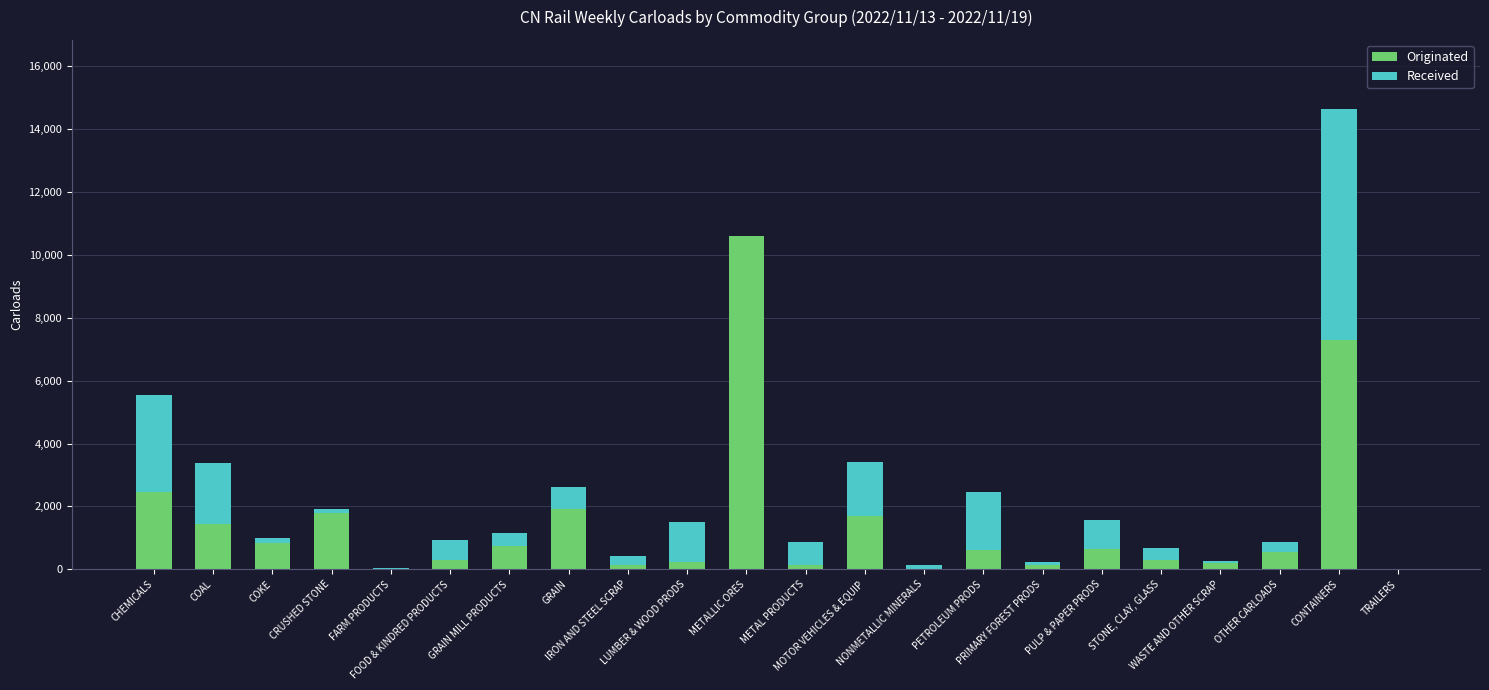

What is the sum of all Originated values?

32051